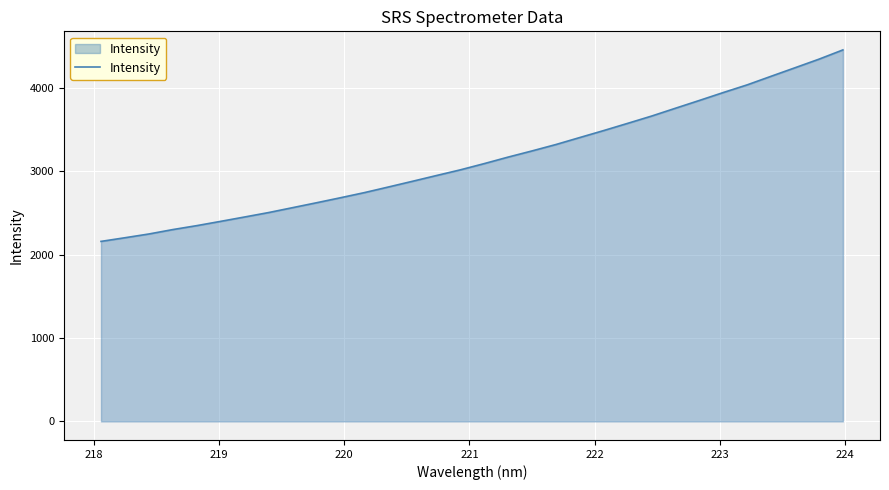

What is the smallest value displayed?

2158.1